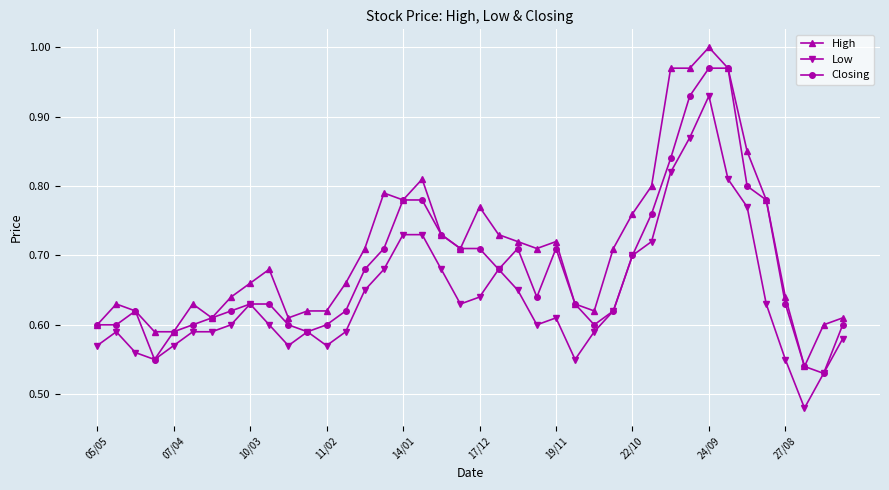

At how many categories does at least one series exceed 0?

40